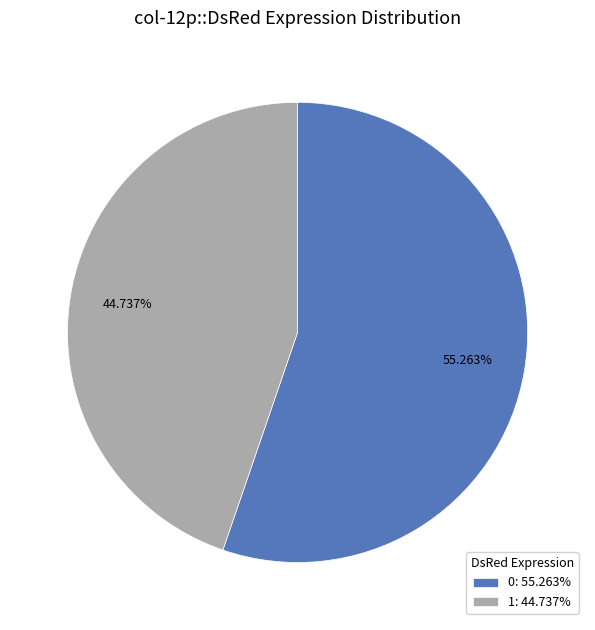

Is it true that 0 is 65% of the pie?

False